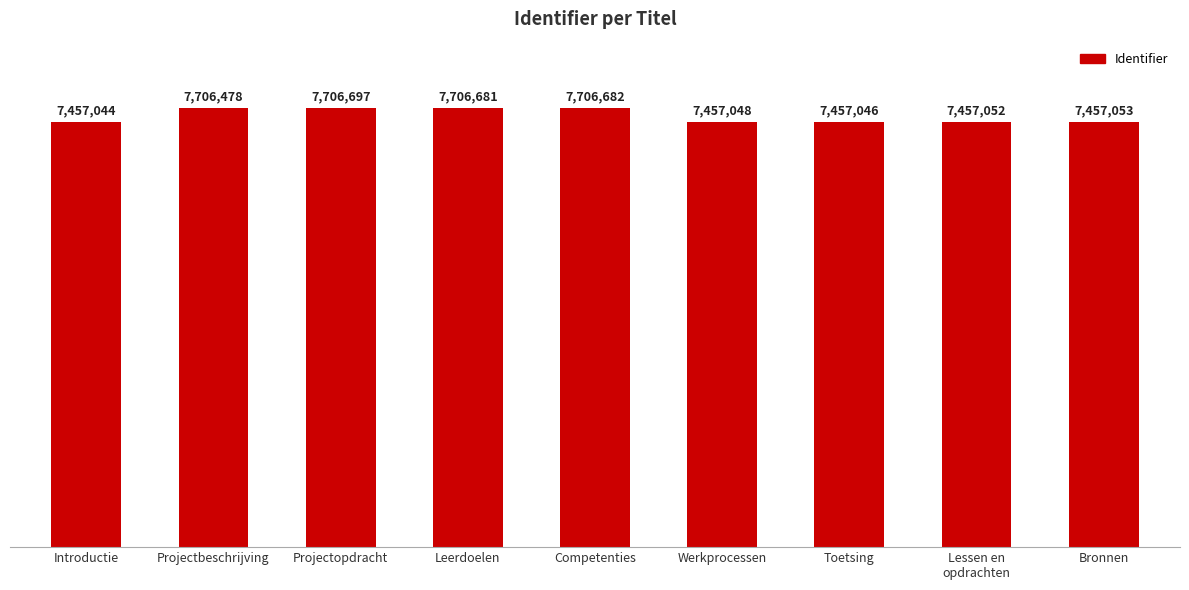

What is the average value?

7567976